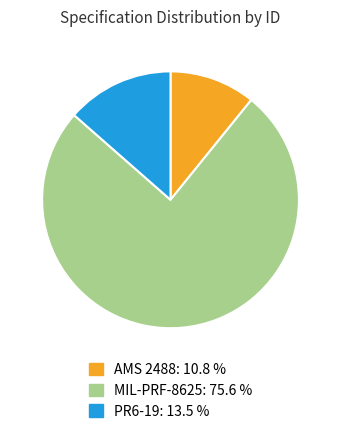

Combined, do MIL-PRF-8625: 75.6 % and PR6-19: 13.5 % account for over 50%?

Yes